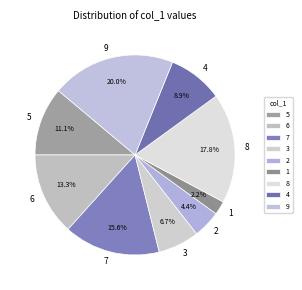

Count the number of slices in the pie.

9